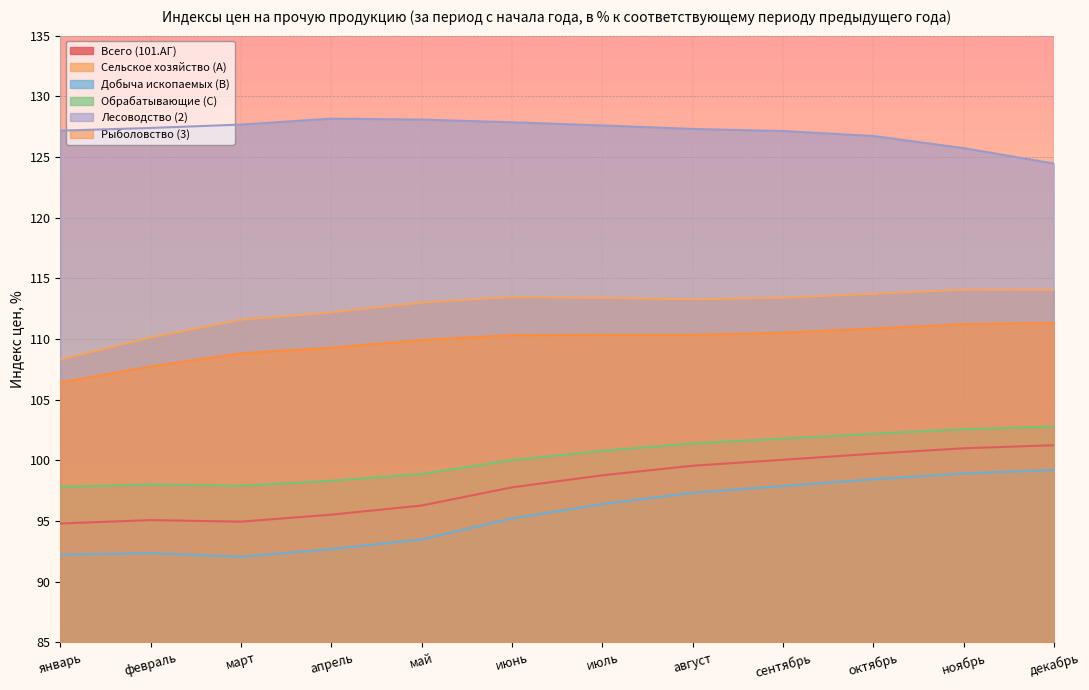

True or false: Обрабатывающие (C) has more than 1 interior local peaks.

False